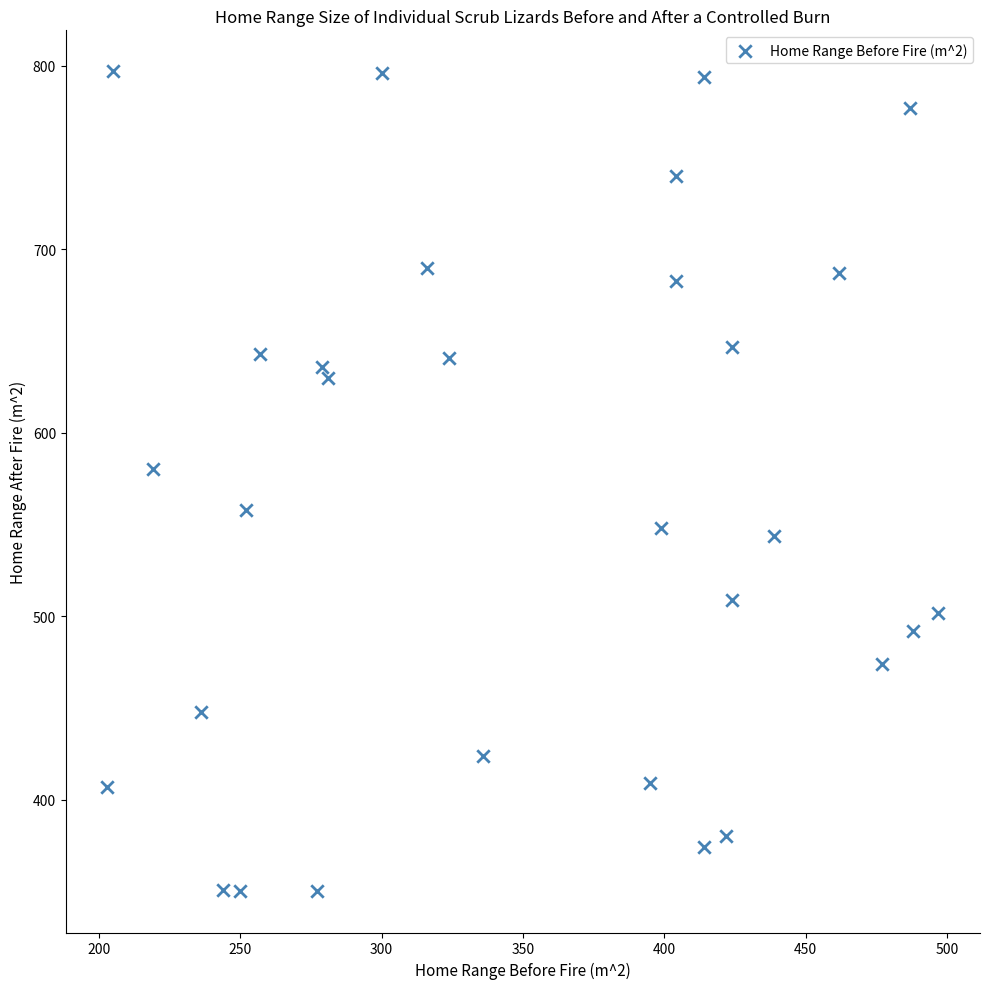

What is the range of X values (max minus min)?

294